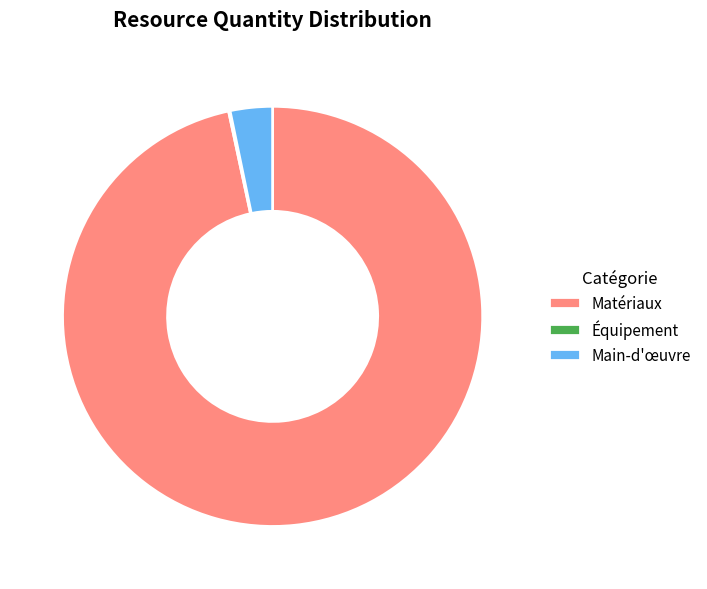

Which slice is the largest?

Matériaux